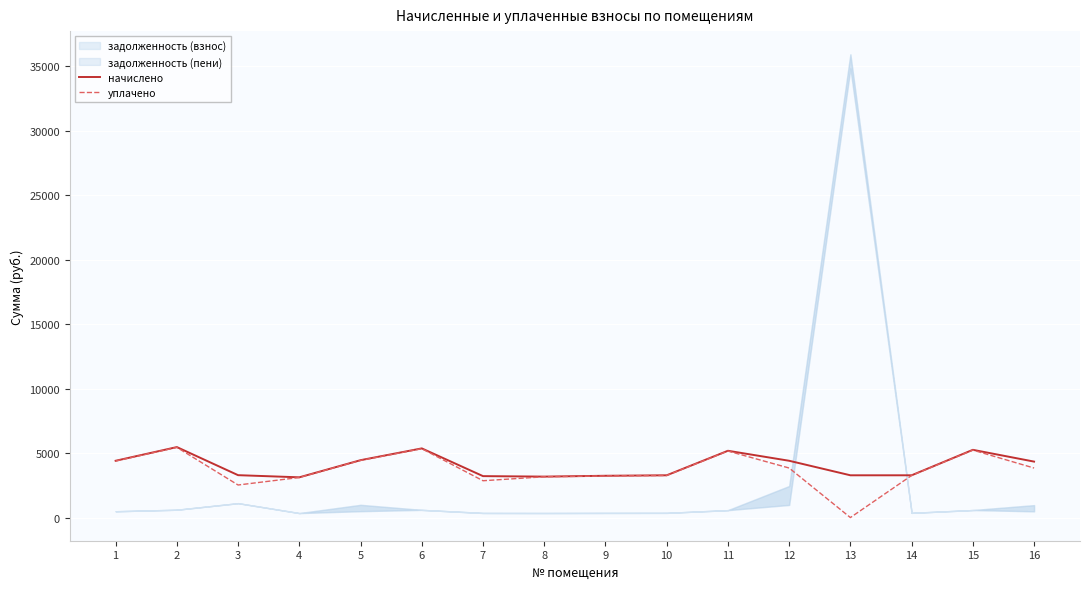

How many categories are shown in the chart?

16